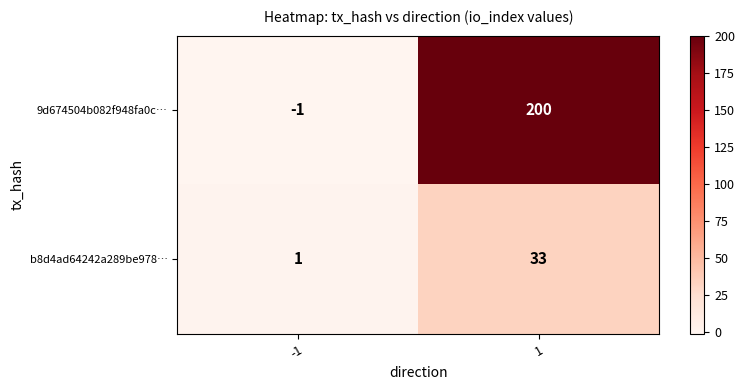

Reading left to right, list all the values displayed in this chart.

9d674504b082f948fa0c…: -1	200
b8d4ad64242a289be978…: 1	33